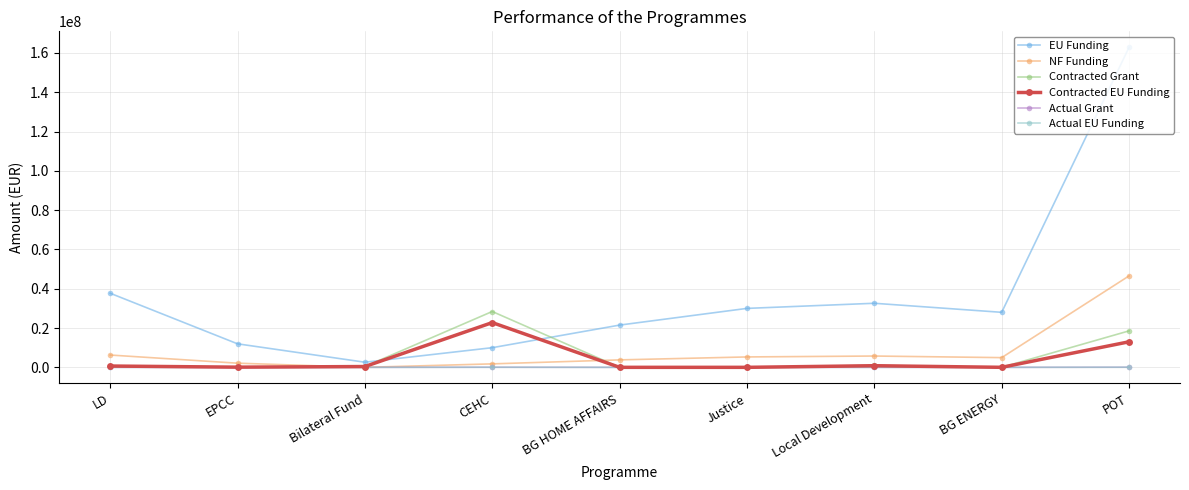

What is the greatest value displayed?

162855769.7